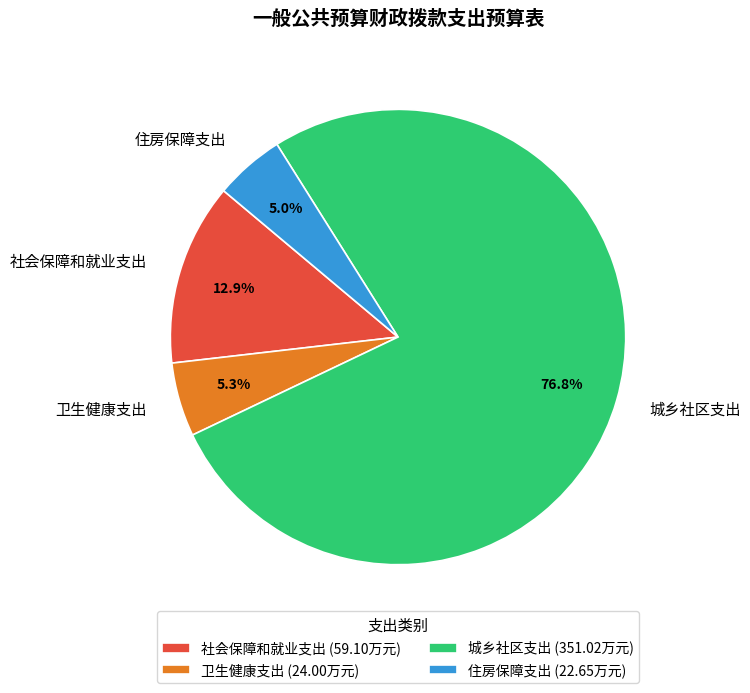

Count the number of slices in the pie.

4